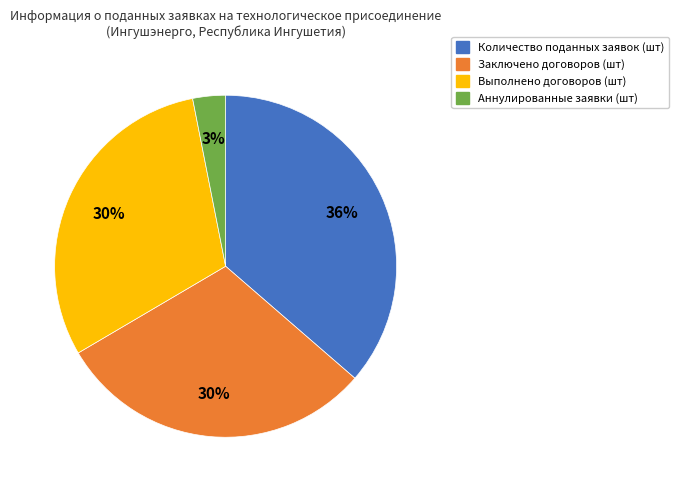

Approximately how many times larger is the value at Аннулированные заявки (шт) compared to Количество поданных заявок (шт)?

0.1